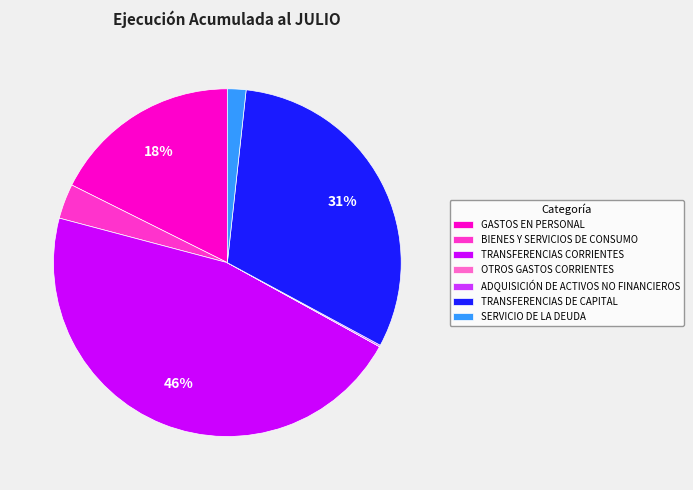

The SERVICIO DE LA DEUDA slice represents 10% of the pie. True or false?

False